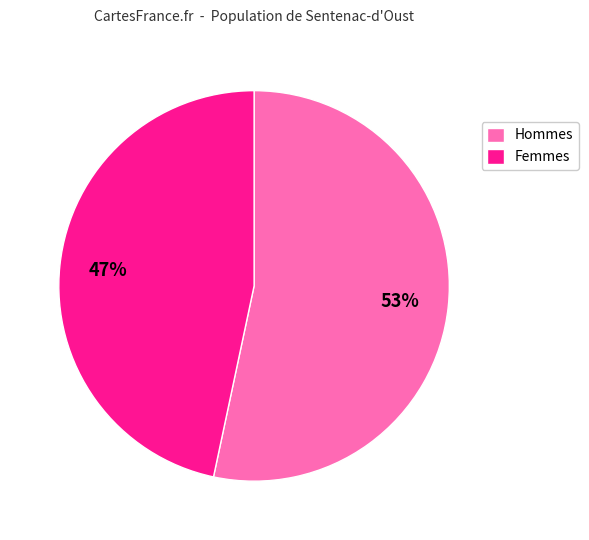

Between Hommes and Femmes, which is larger?

Hommes